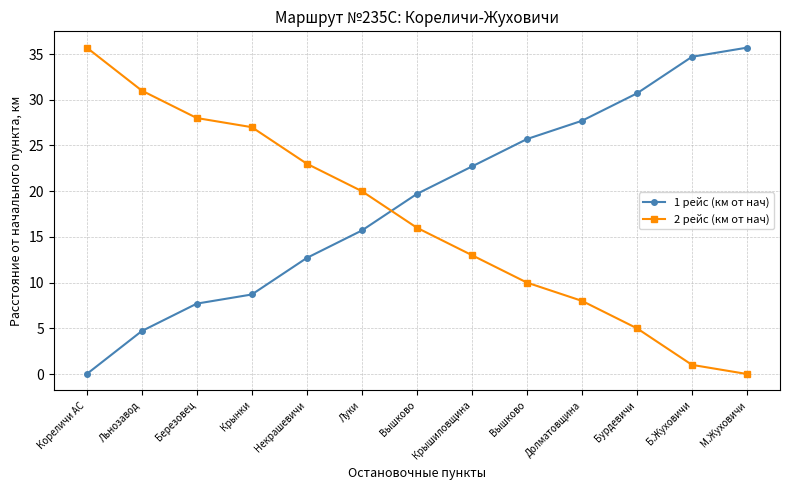

What is the maximum value shown in the chart?

35.7